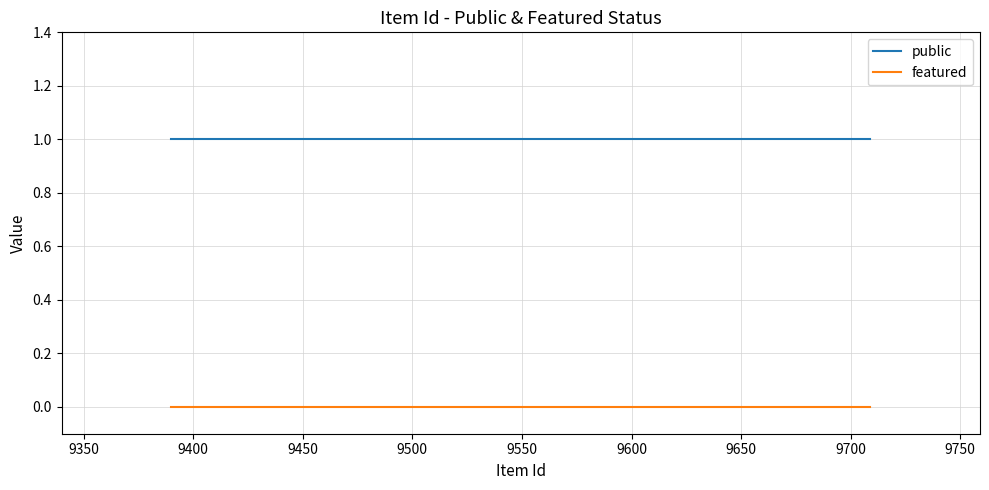

List the series in order of their overall mean, highest first.

public, featured